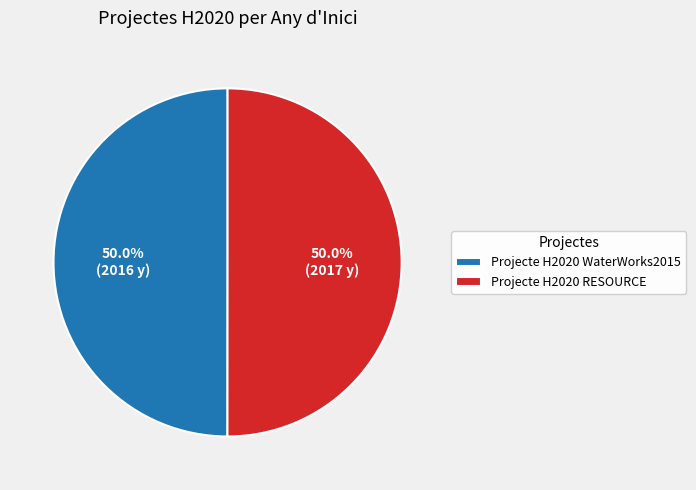

Approximately how many times larger is the value at Projecte H2020 WaterWorks2015 compared to Projecte H2020 RESOURCE?

1.0